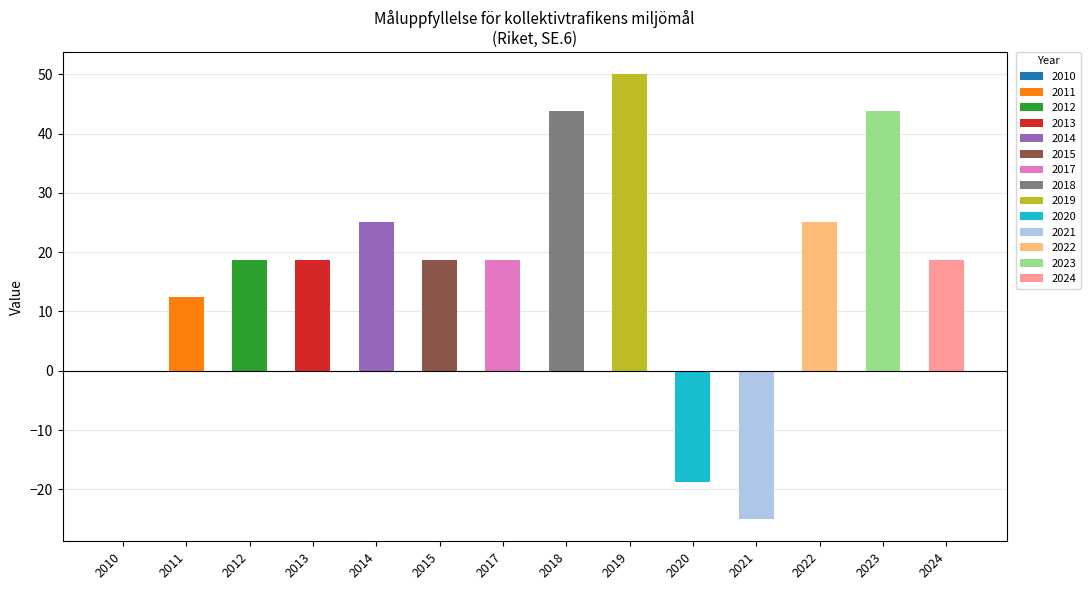

What is the average value?

17.9